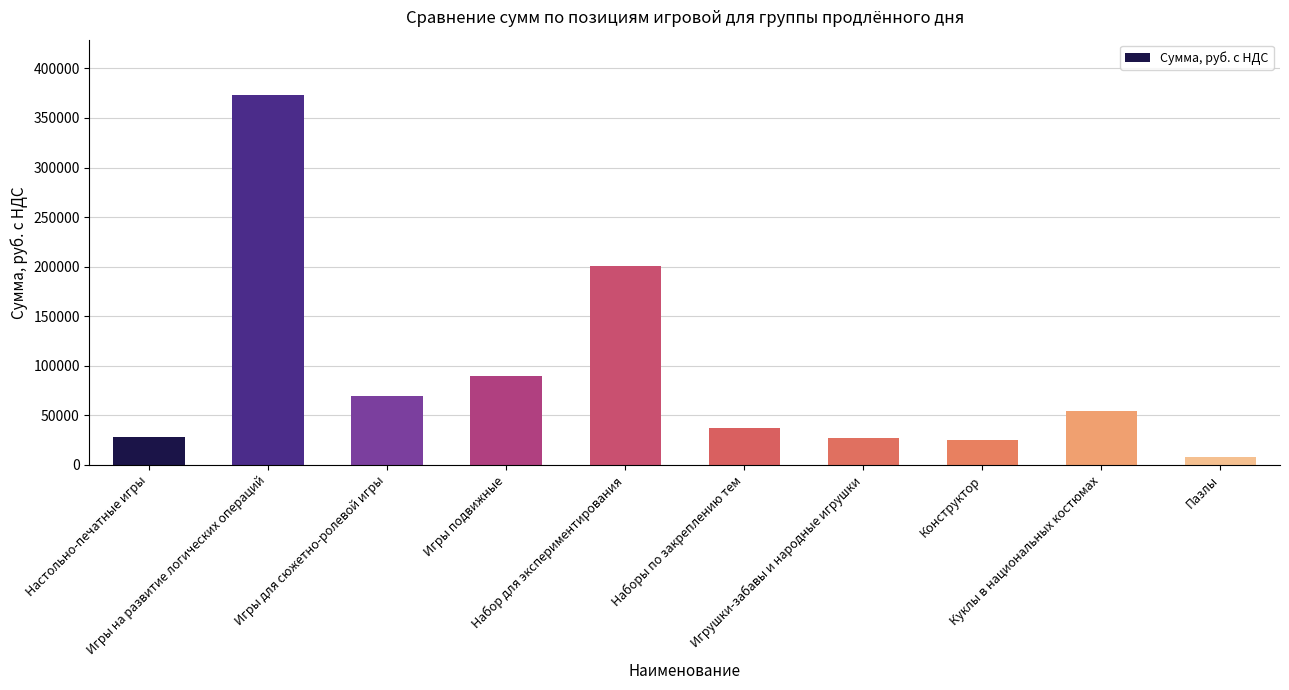

What is the value of the 4th bar from the left?

89200